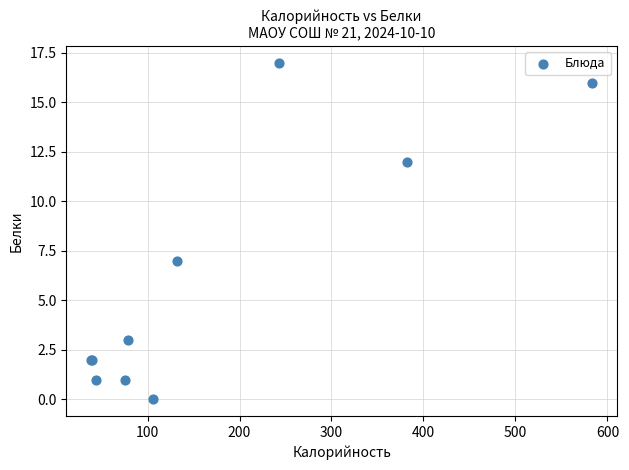

What Y value in the scatter plot is closest to 8?

7